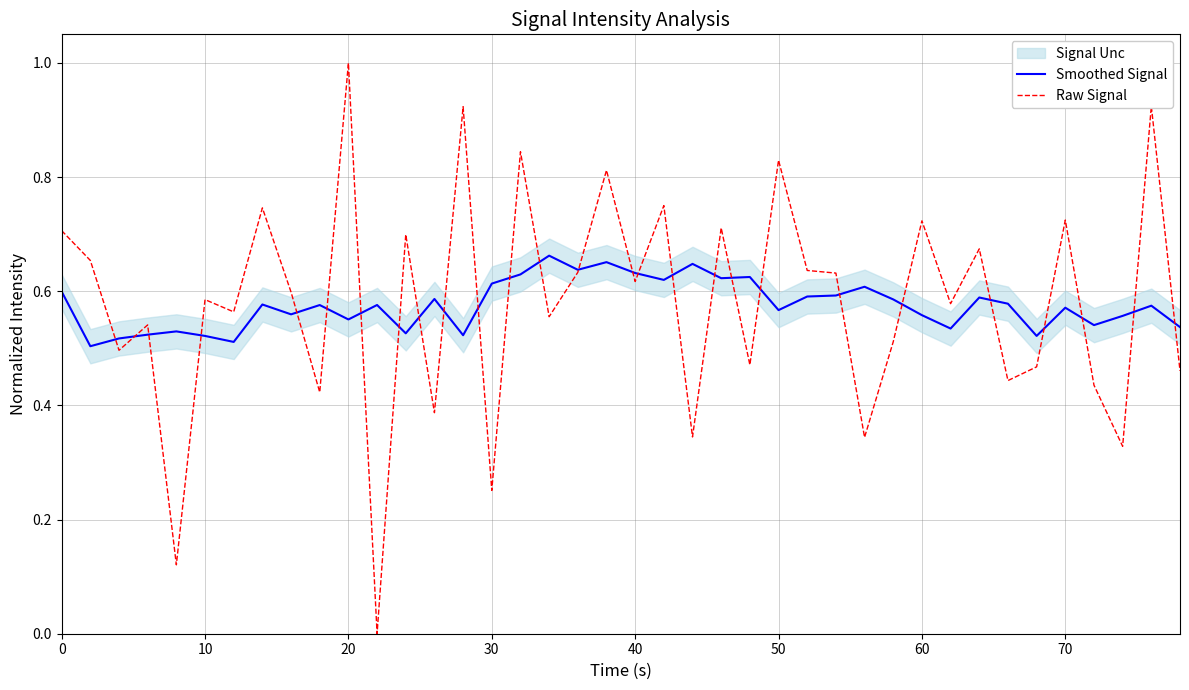

How many lines are shown in the chart?

2